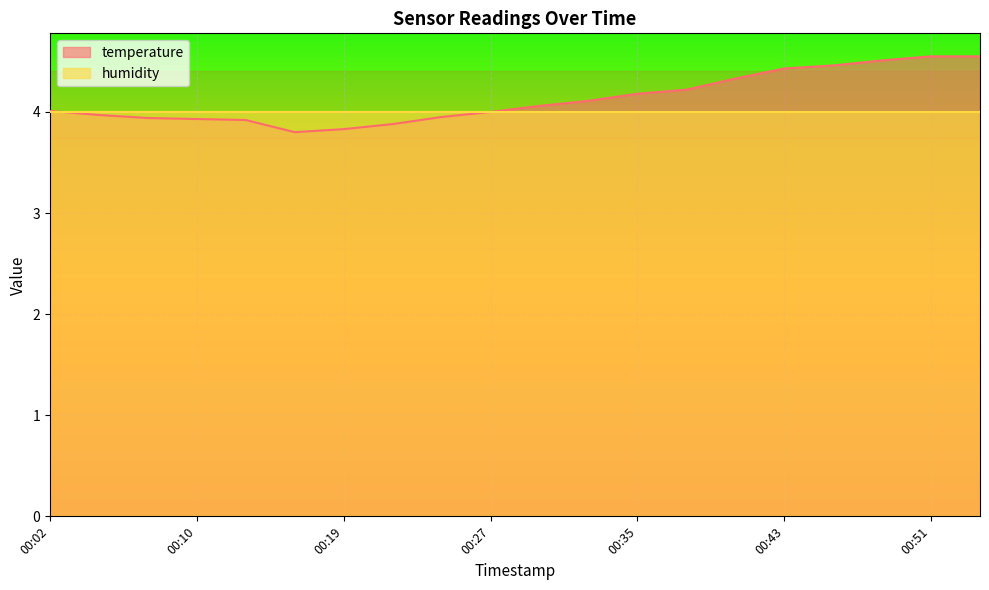

At which category does the chart reach its minimum across all series?

00:16